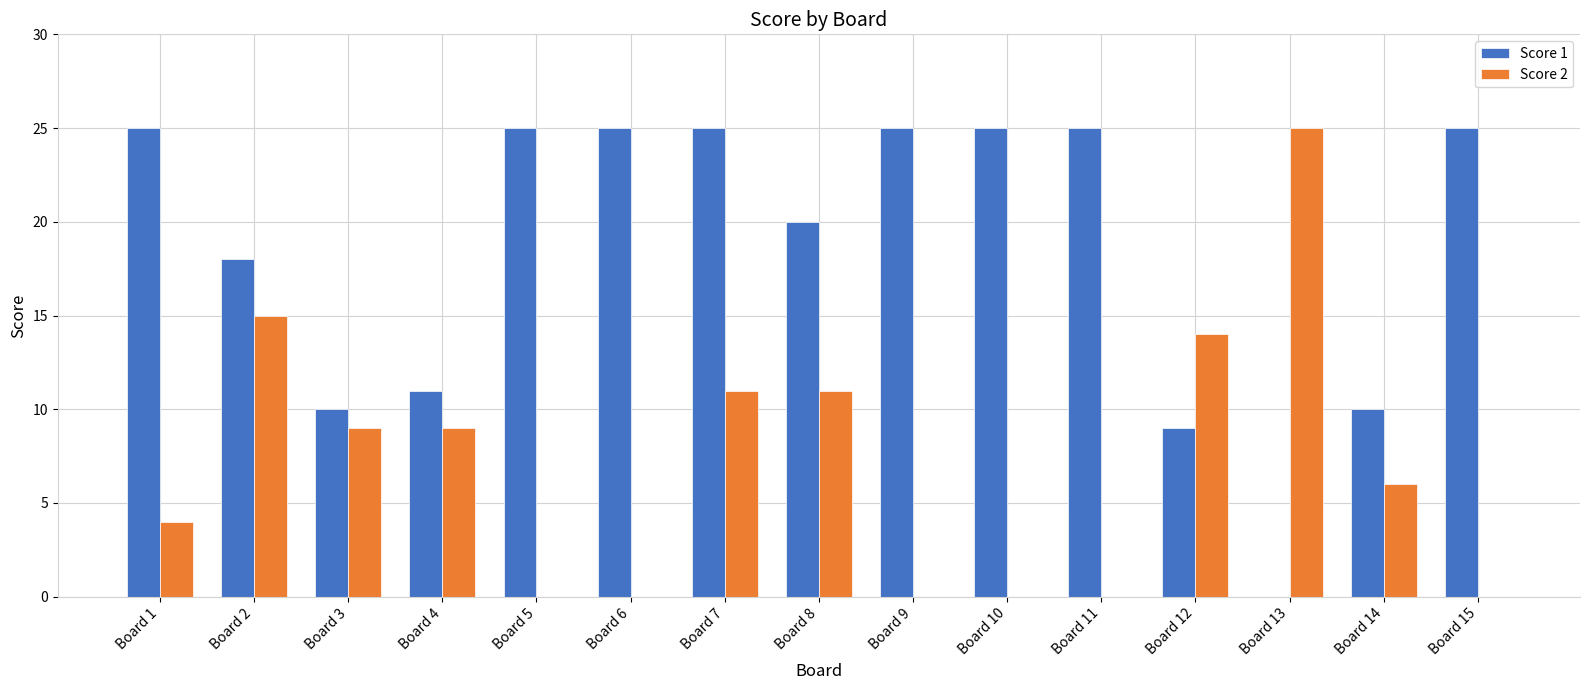

What is the average value of the Score 2 series?

7